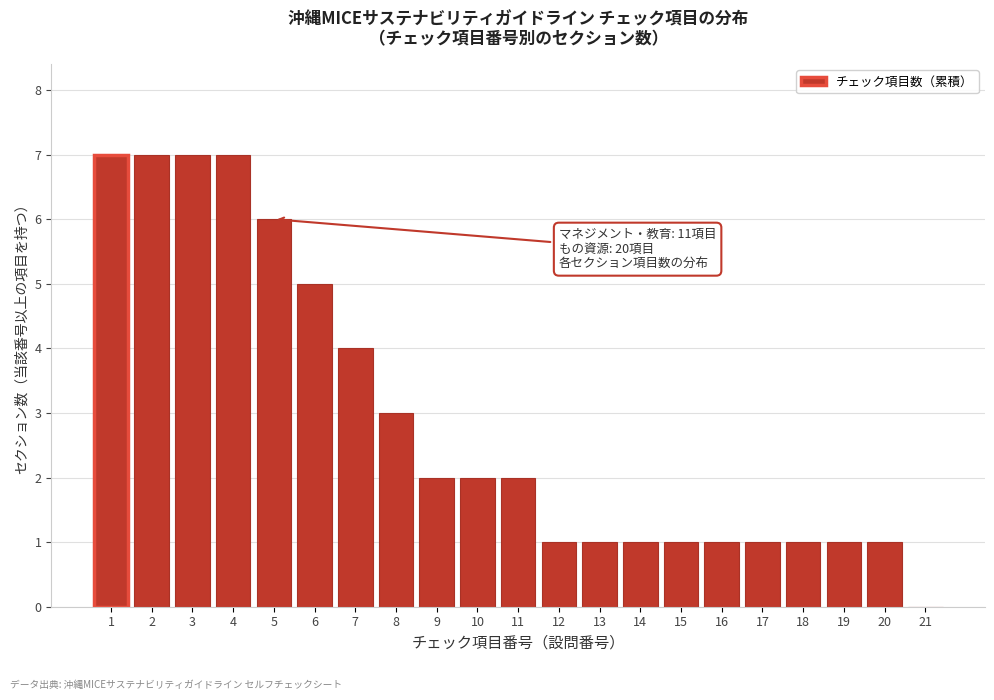

Reading right to left, list all the values displayed in this chart.

21=0	20=1	19=1	18=1	17=1	16=1	15=1	14=1	13=1	12=1	11=2	10=2	9=2	8=3	7=4	6=5	5=6	4=7	3=7	2=7	1=7